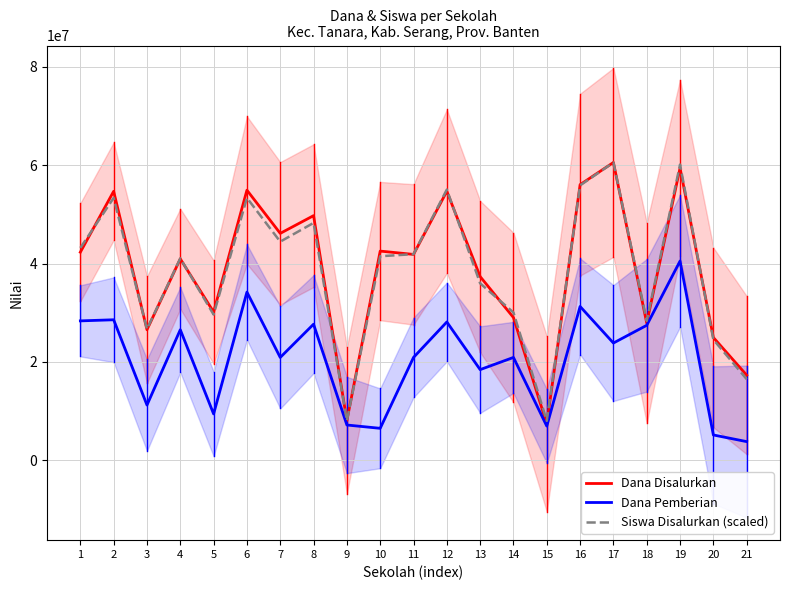

True or false: Dana Pemberian has a value of 11248083.0 at 9.

False